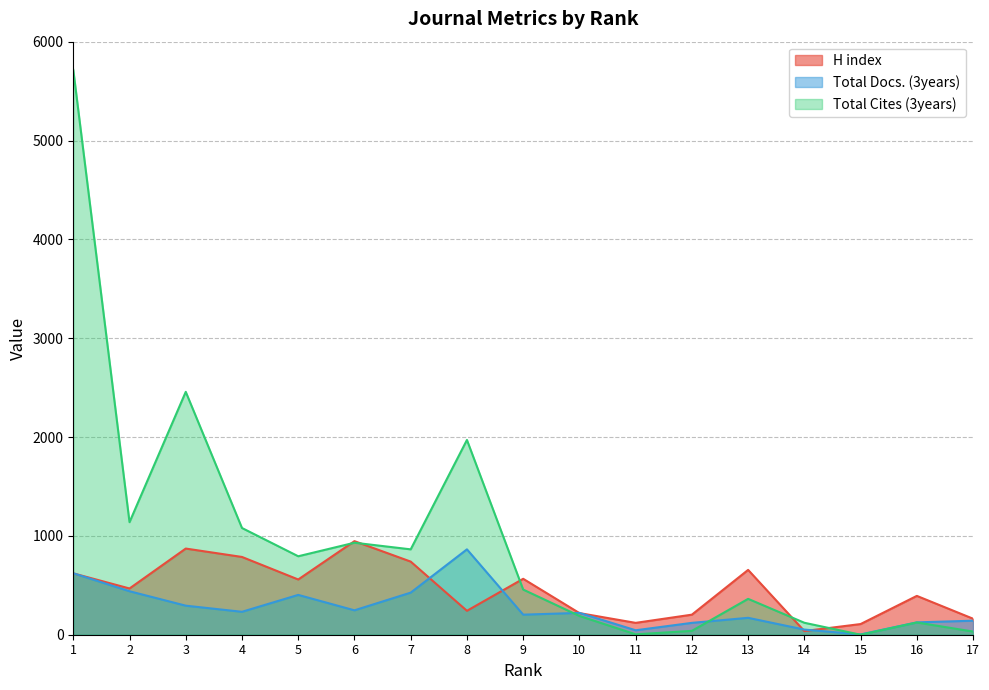

Reading right to left, extract all data points from this chart.

H index: 17=162	16=393	15=108	14=37	13=656	12=203	11=120	10=219	9=566	8=242	7=740	6=947	5=559	4=787	3=872	2=468	1=621
Total Docs. (3years): 17=142	16=125	15=3	14=52	13=171	12=120	11=45	10=221	9=203	8=864	7=426	6=247	5=403	4=232	3=294	2=440	1=622
Total Cites (3years): 17=32	16=124	15=0	14=121	13=363	12=39	11=4	10=190	9=457	8=1971	7=864	6=931	5=794	4=1080	3=2458	2=1139	1=5716